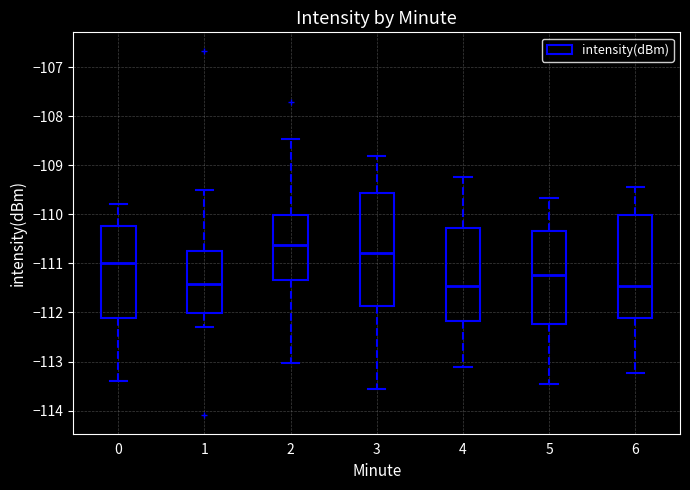

Comparing the boxes themselves (not the whiskers), which one is the tallest?

3